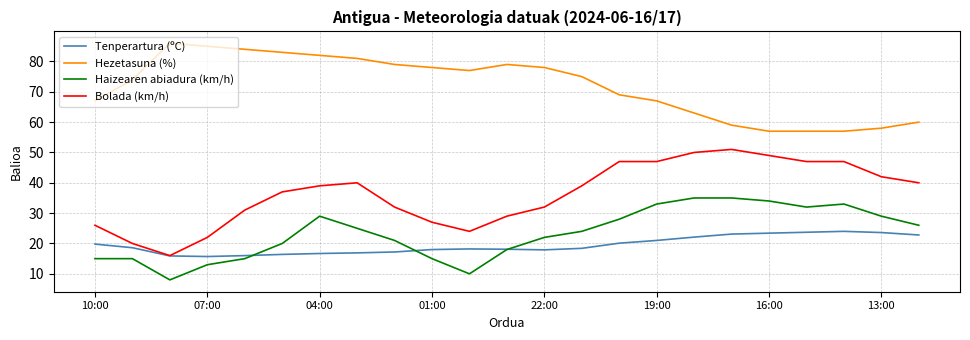

List the series in order of their peak value, lowest first.

Tenperartura (ºC), Haizearen abiadura (km/h), Bolada (km/h), Hezetasuna (%)